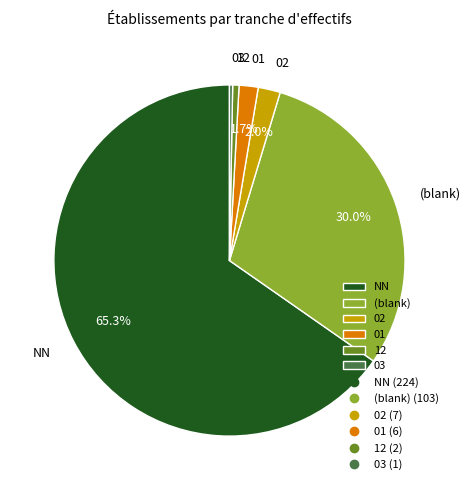

What is the largest slice in the pie chart?

NN